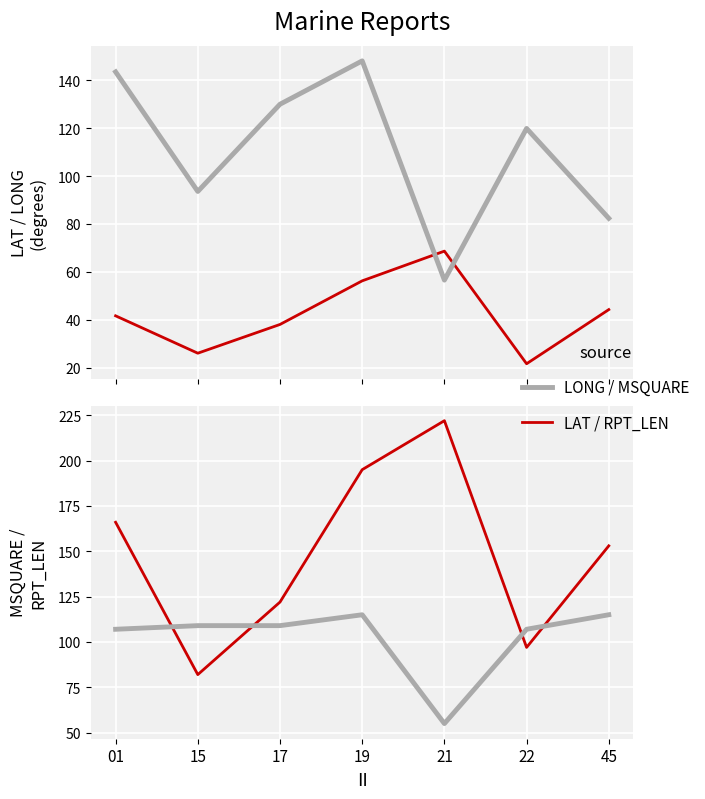

What is the difference between the maximum and second lowest values in the LAT series?

42.6